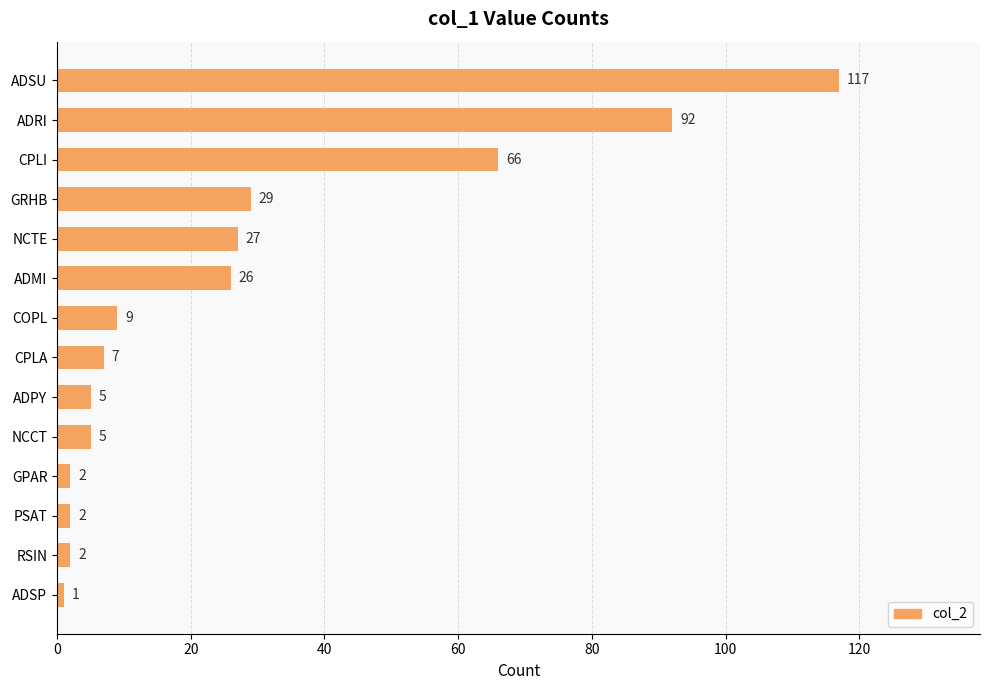

How many categories are shown in the chart?

14